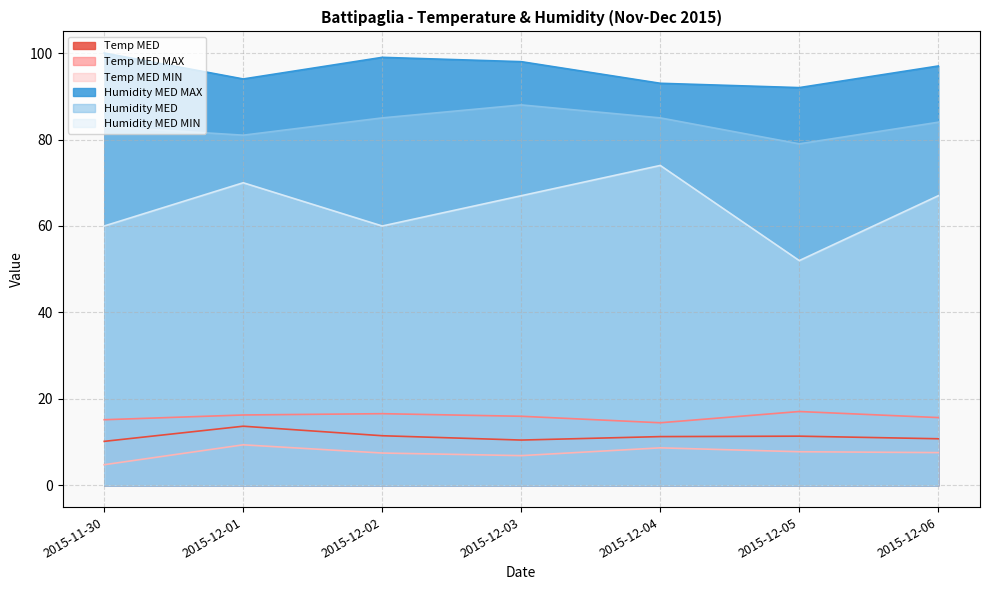

True or false: Temp MED MAX has a value of 10.4 at 2015-12-05.

False